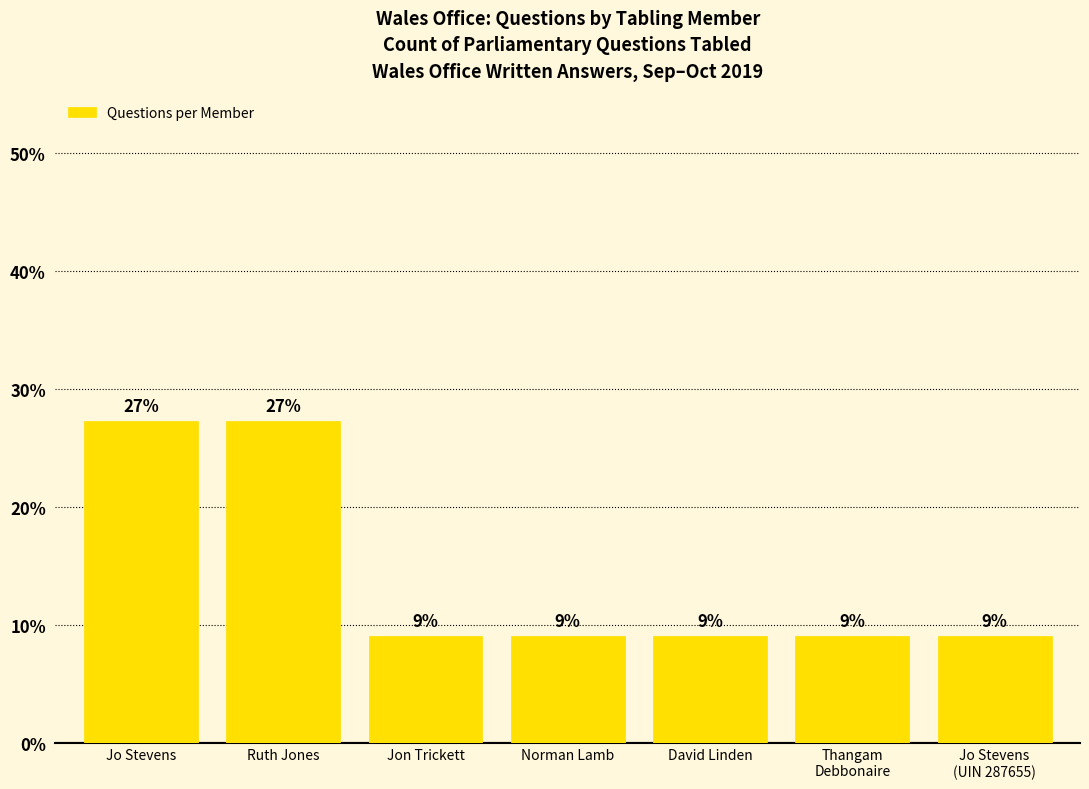

Does the chart contain any negative values?

No